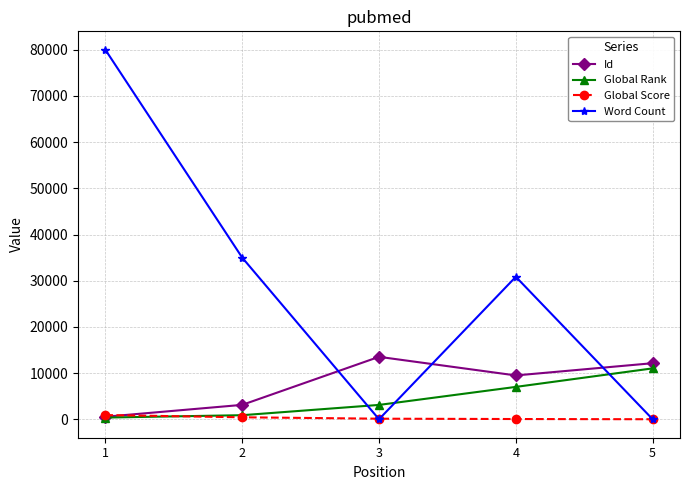

The value of Id at 2 is 3115. True or false?

True